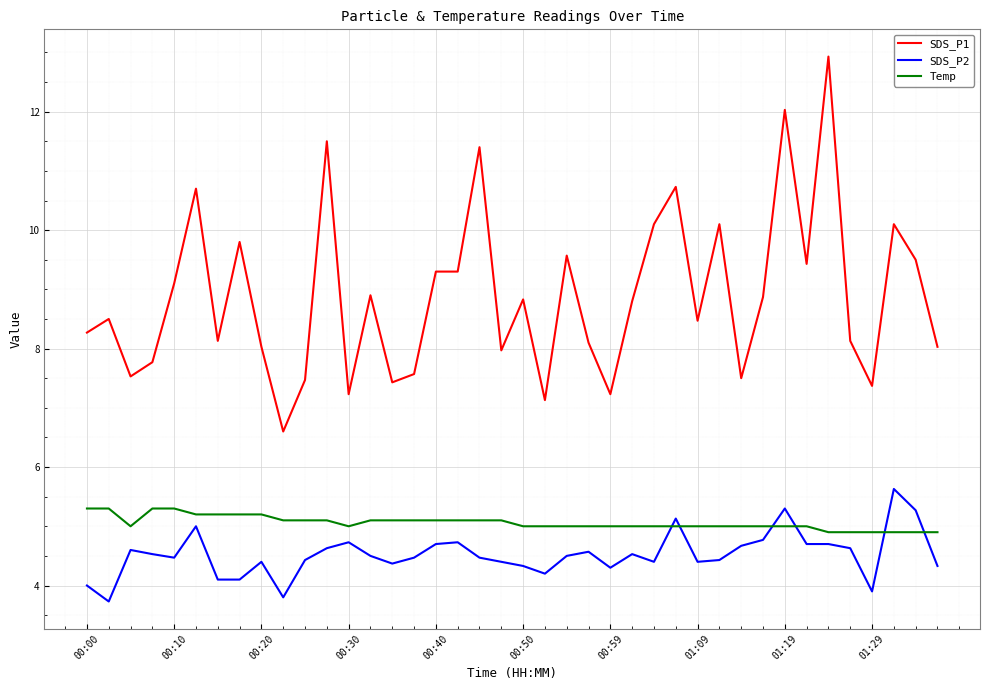

Which series has the largest range (max minus min)?

SDS_P1